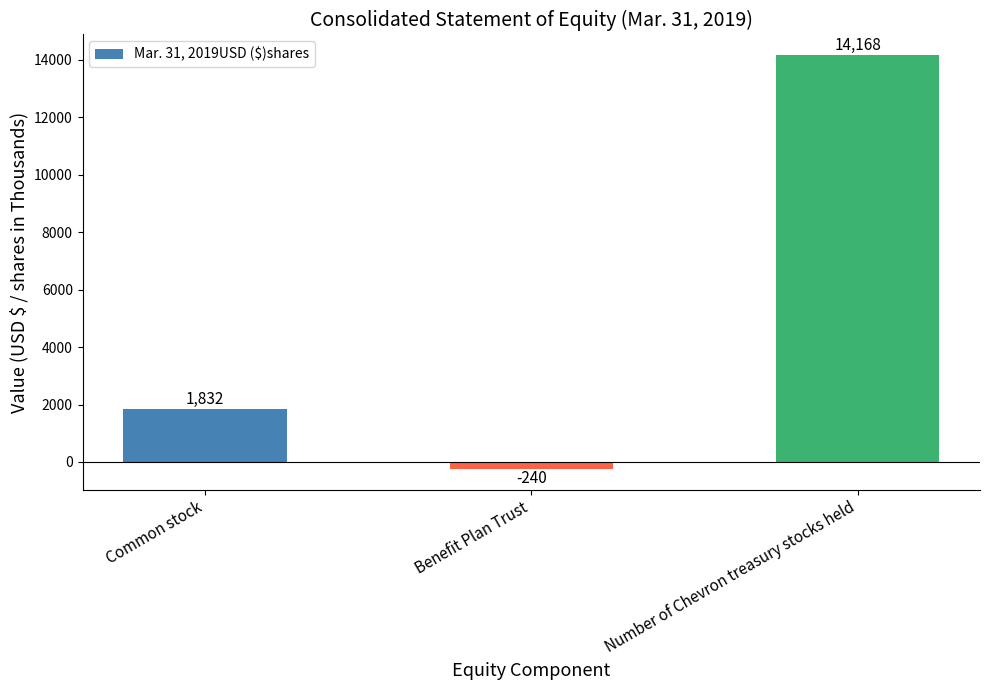

What is the difference between the maximum and minimum values?

14408